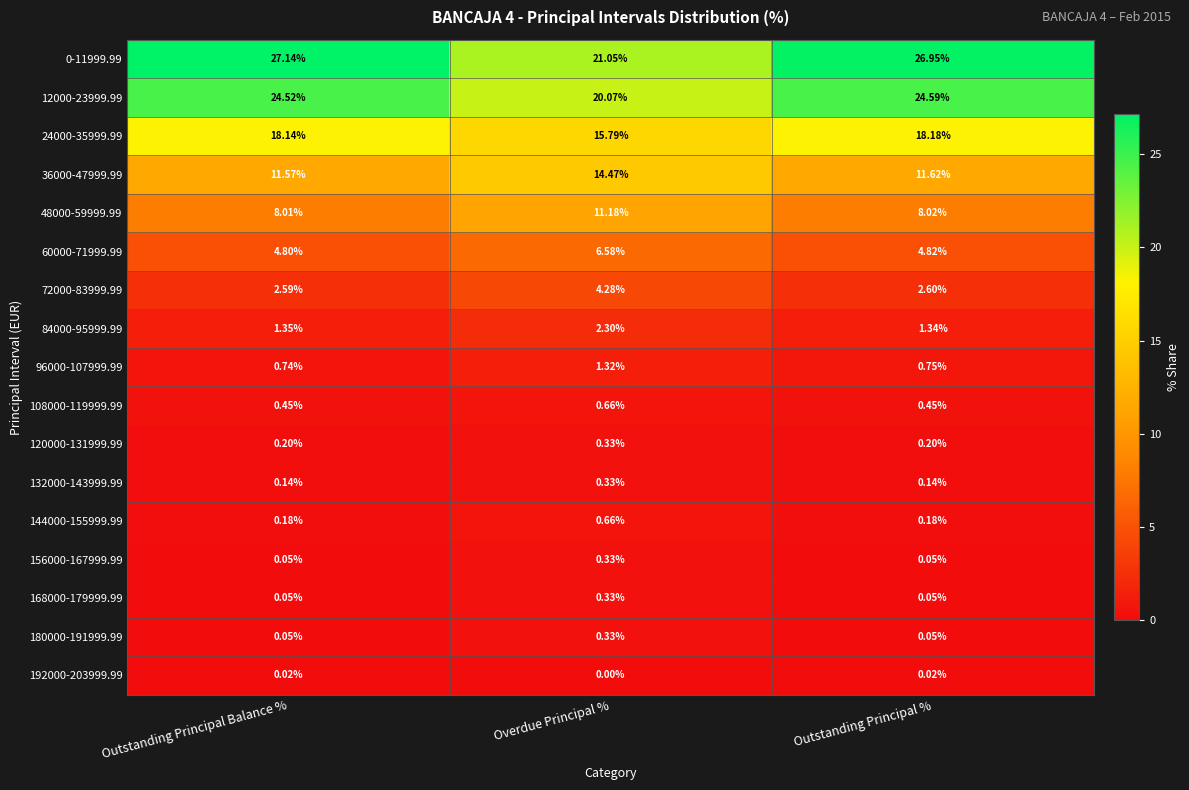

Which category has the lowest value across all series?

Overdue Principal %